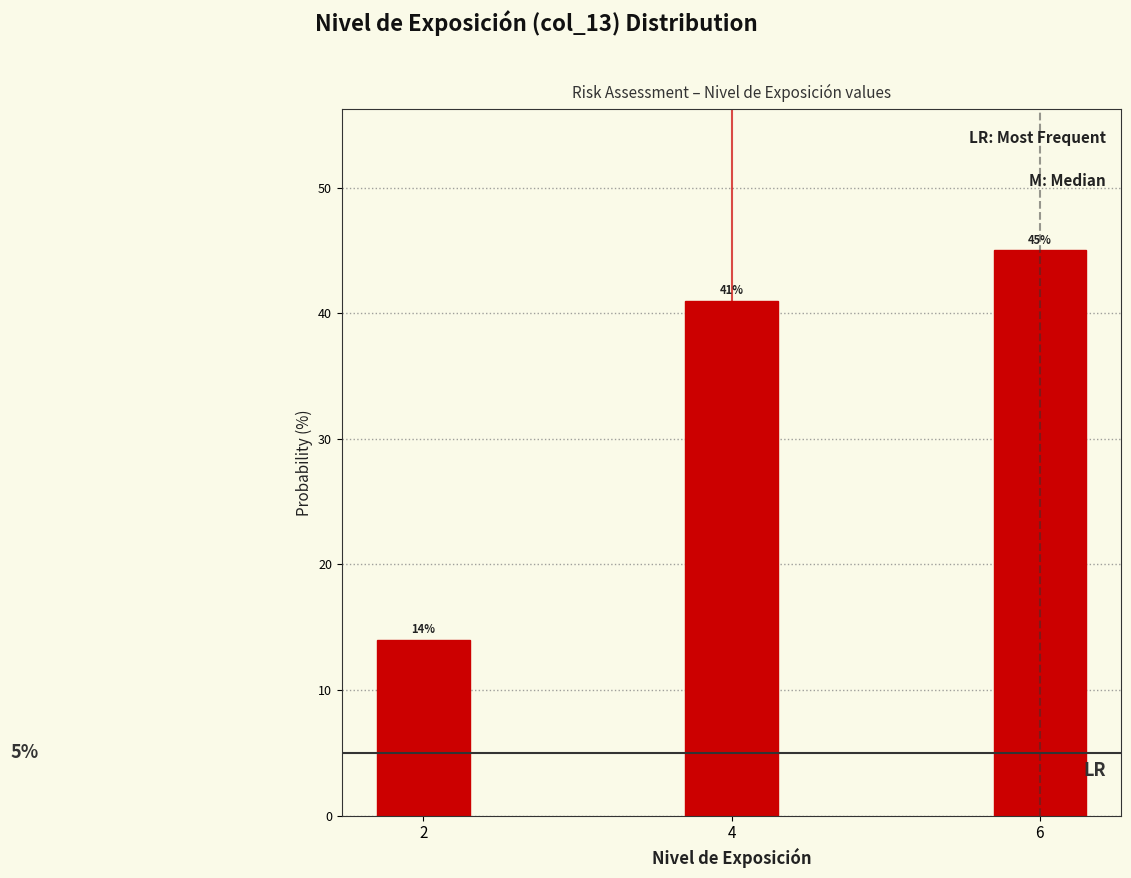

Reading left to right, transcribe all the data shown in this chart.

14.0	41.0	45.0